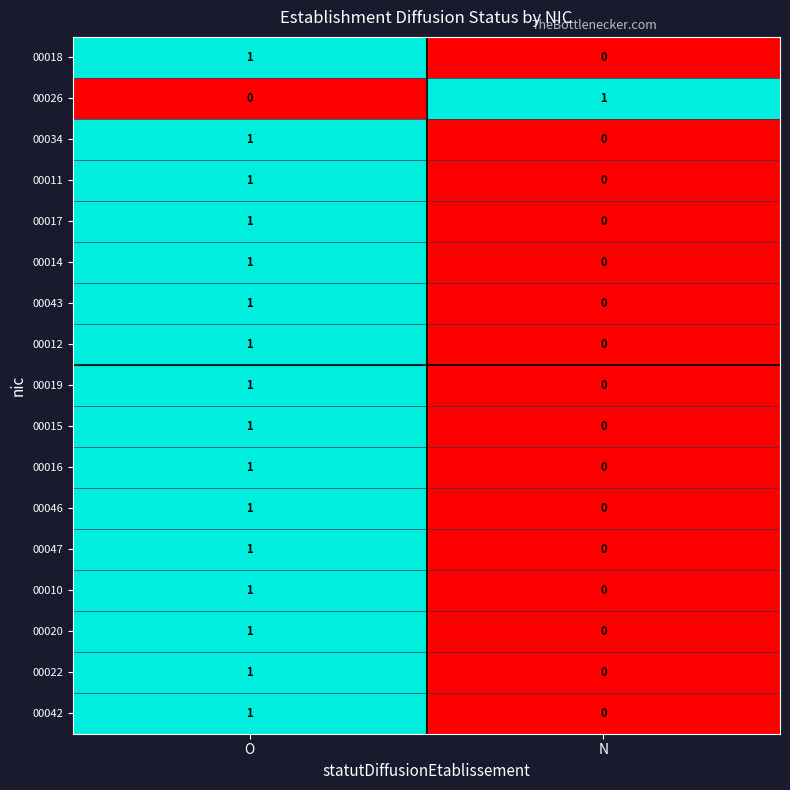

Which category has the lowest value in the 00010 series?

N